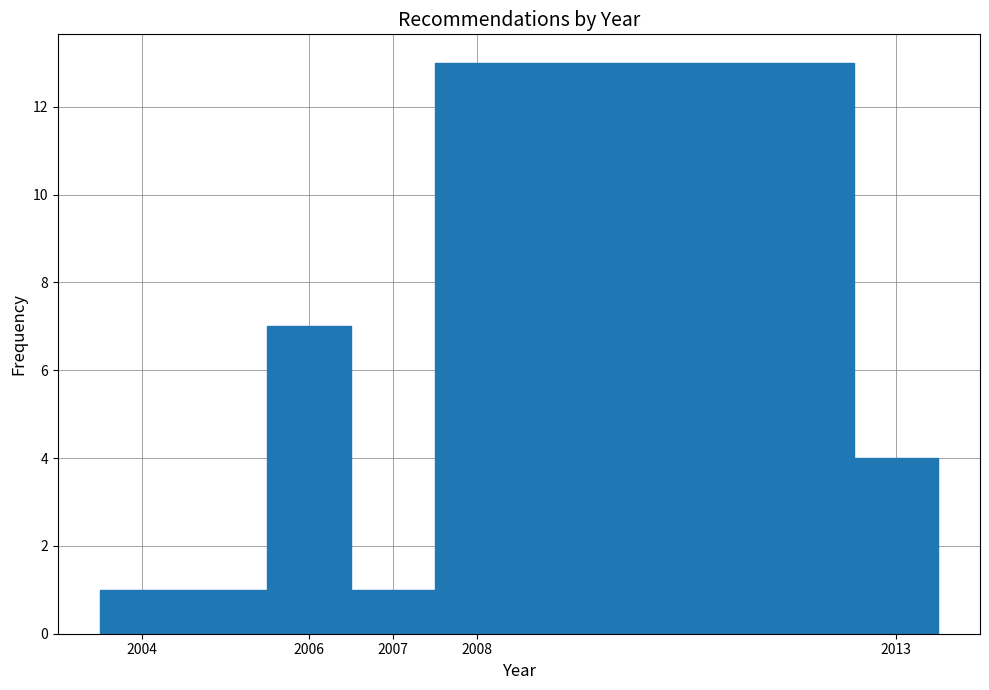

Which range on the x-axis has the tallest bar?

2007.5 to 2012.5